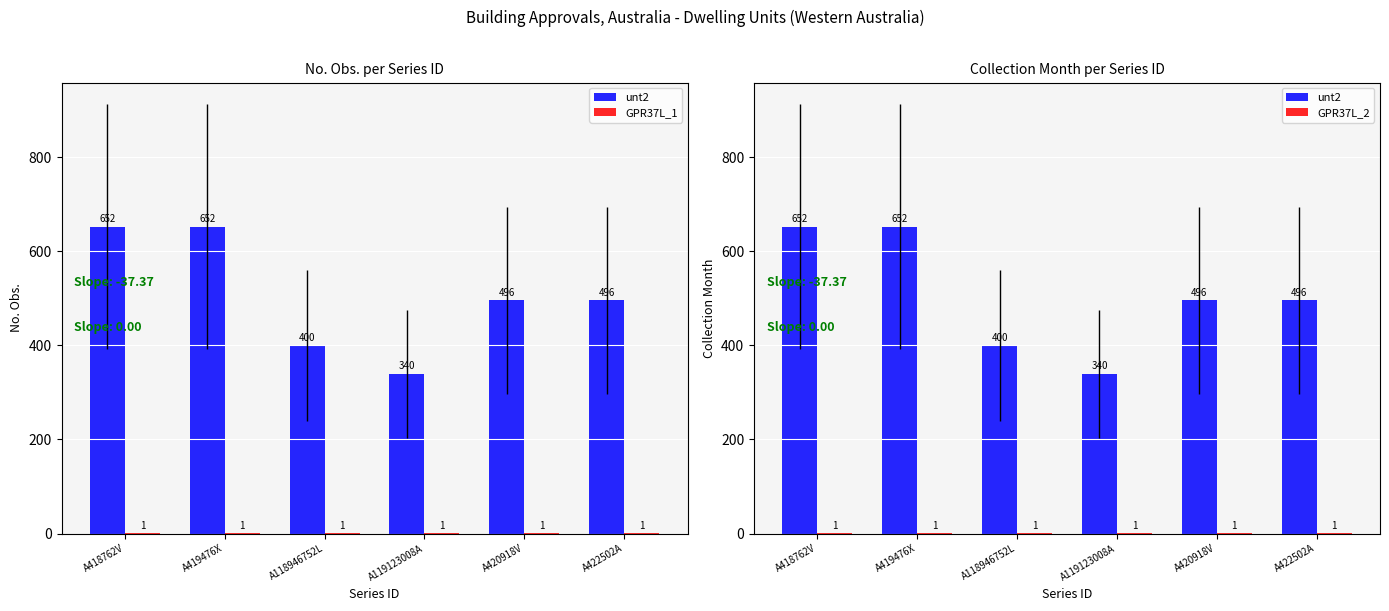

Are the bars grouped side by side (vs. stacked)?

Yes